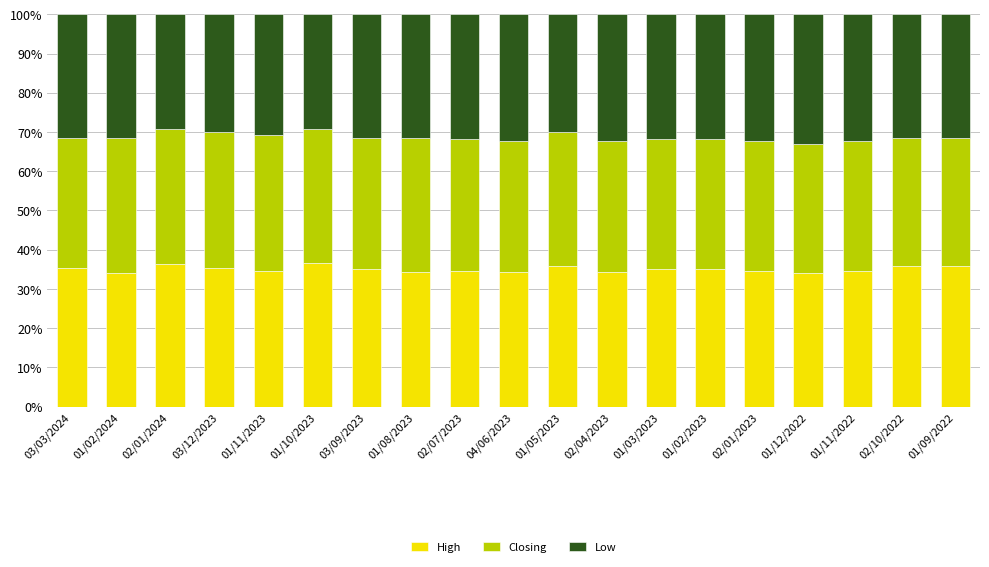

What is the minimum value for High?

34.1